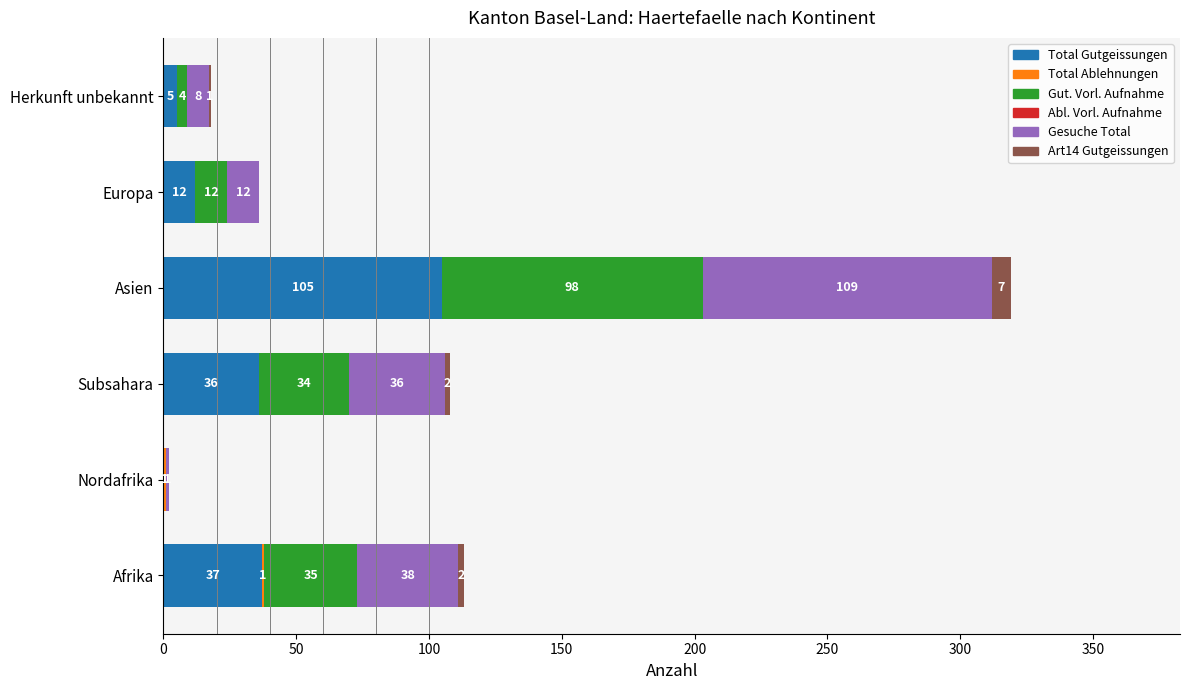

What is the maximum value for Total Gutgeissungen?

105